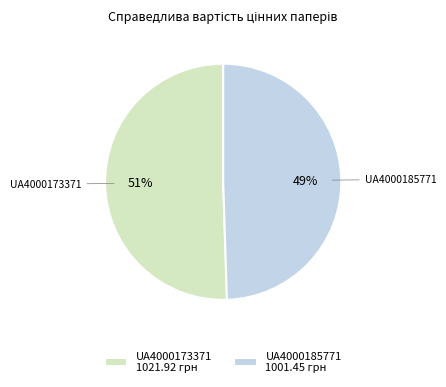

What is the ratio of the value at UA4000173371 1021.92 грн to the value at UA4000185771 1001.45 грн?

1.0